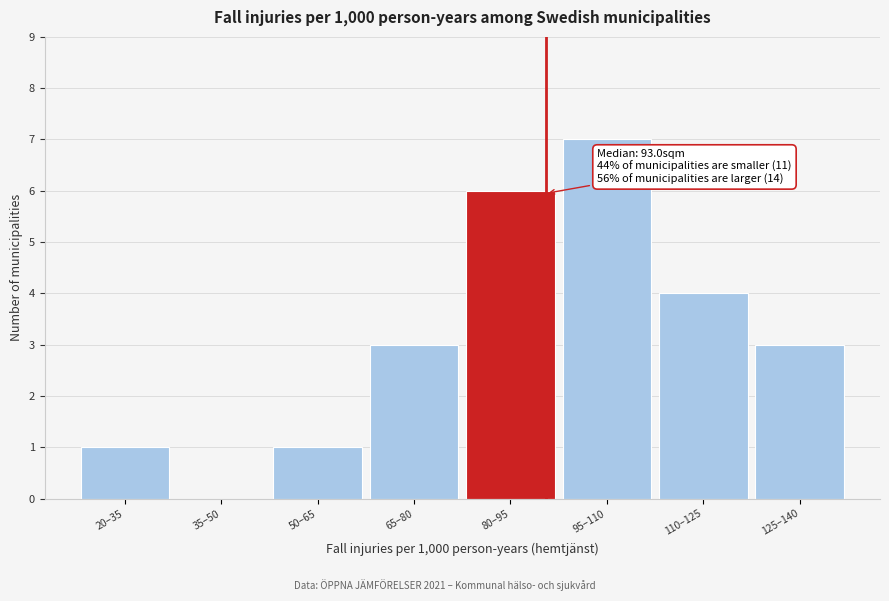

Reading right to left, extract all data points from this chart.

125–140=3	110–125=4	95–110=7	80–95=6	65–80=3	50–65=1	35–50=0	20–35=1